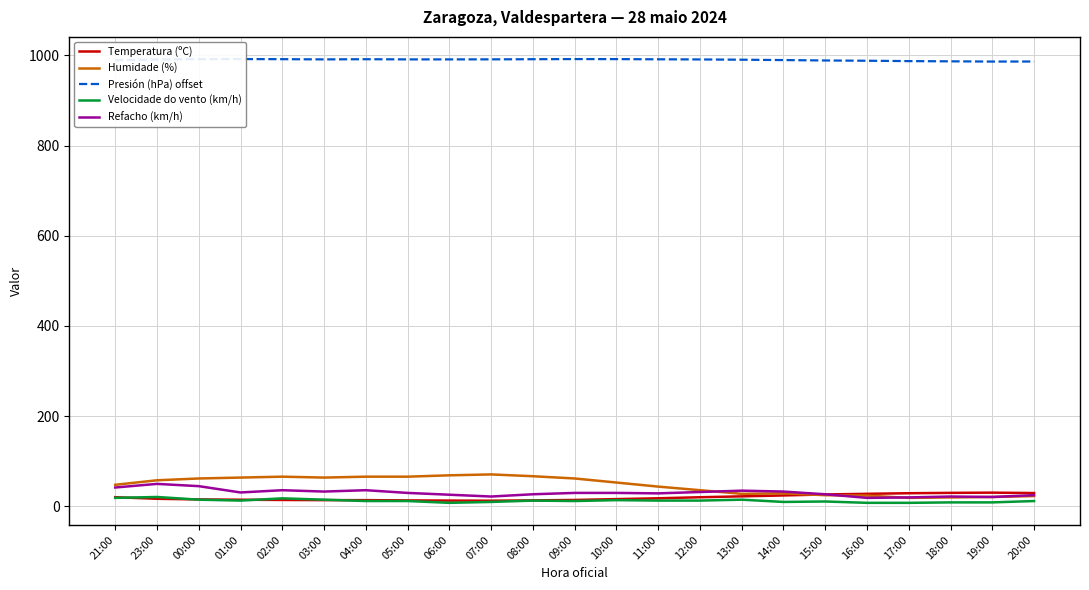

How many series are shown in this chart?

5